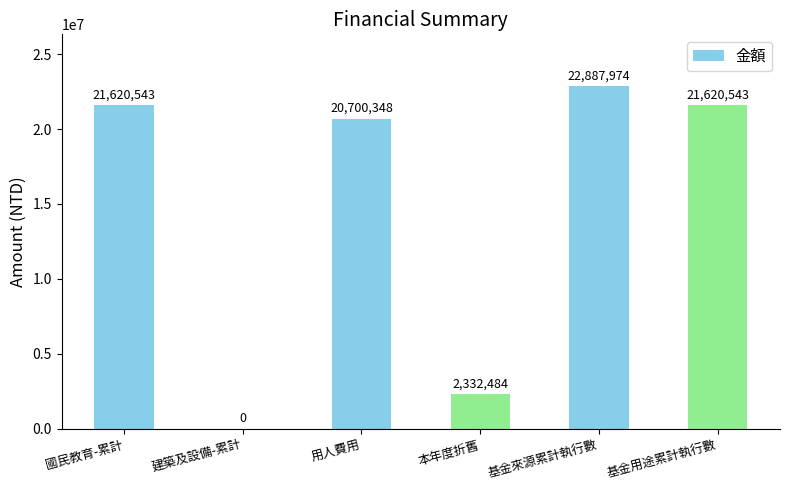

Reading left to right, extract all data points from this chart.

21620543	0	20700348	2332484	22887974	21620543